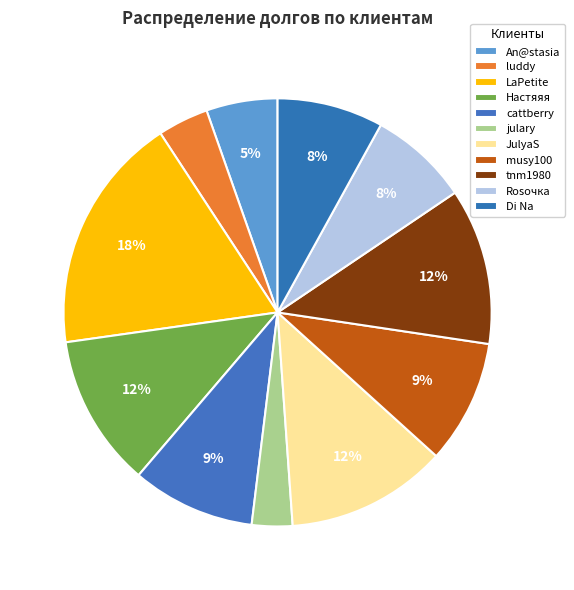

What is the smallest slice in the pie chart?

julary